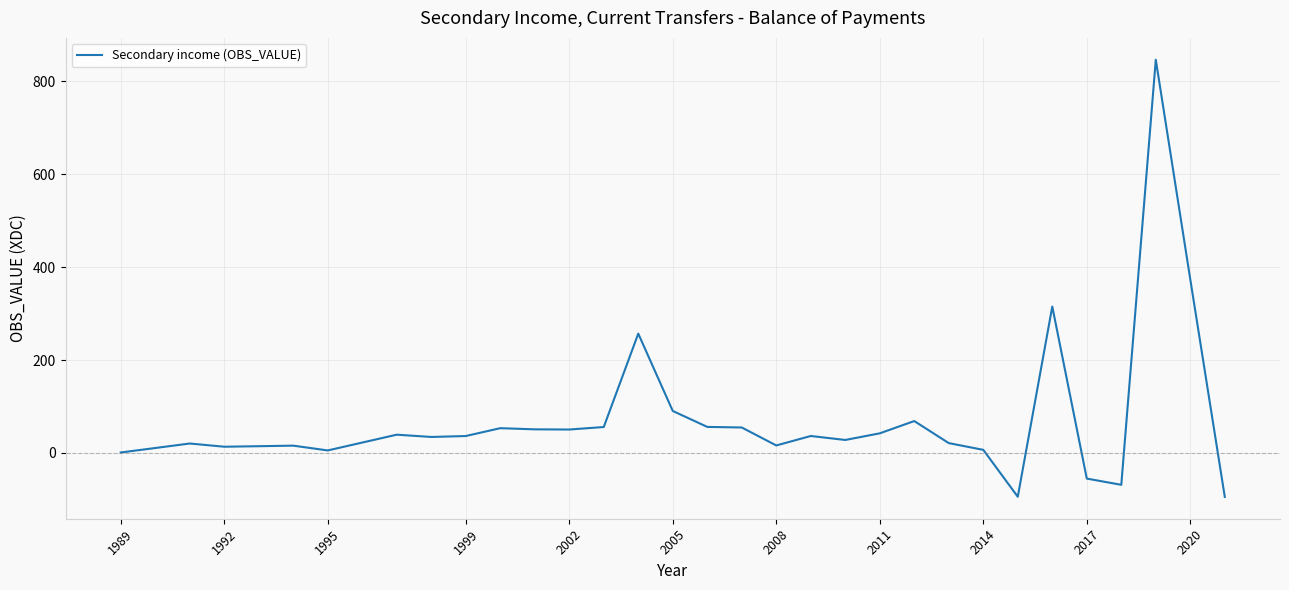

What is the smallest value displayed?

-94.5